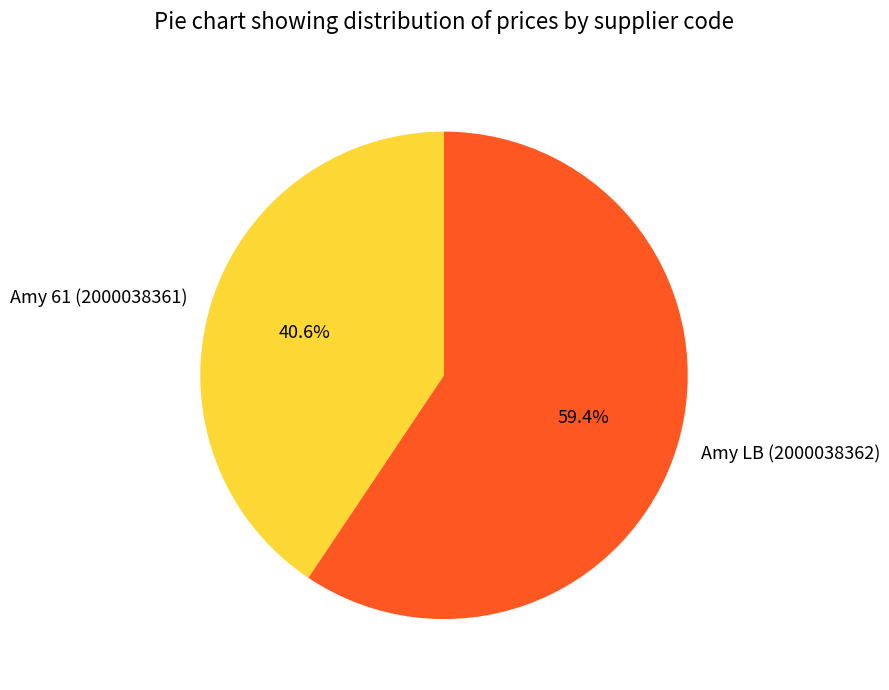

Rank the categories by value from highest to lowest.

Amy LB (2000038362), Amy 61 (2000038361)